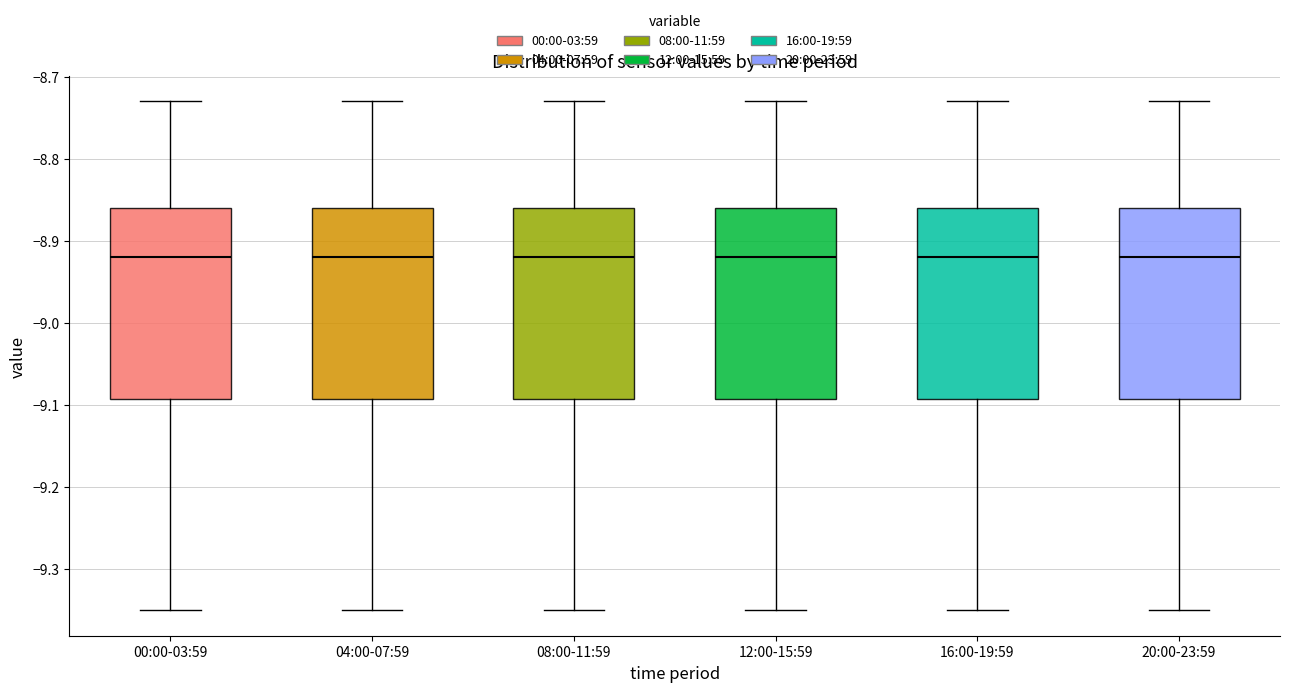

Where does the median line of the box for 16:00-19:59 sit on the y-axis? The values are not printed on the chart, so give them approximately, as read against the axis.

-8.92